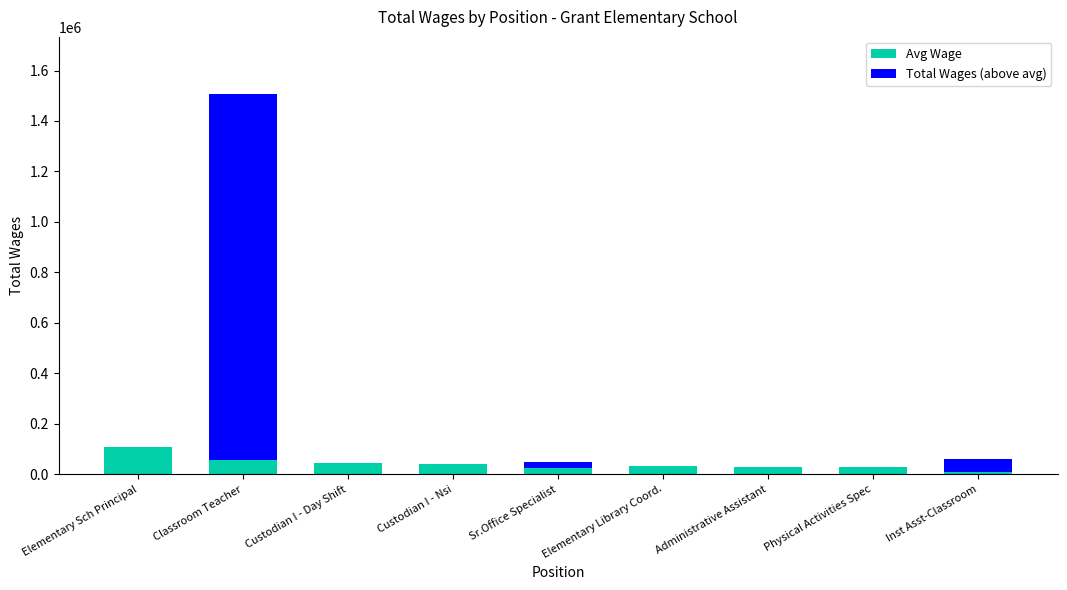

What value does the Avg Wage series have at Elementary Sch Principal?

107367.0